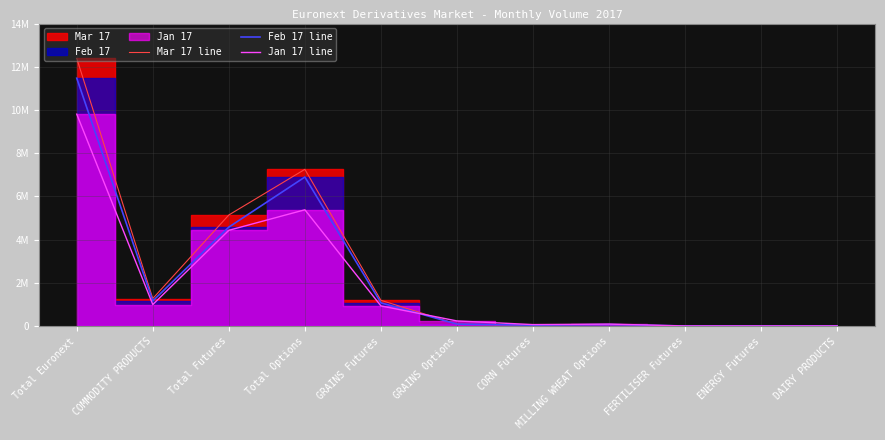

Which series ends up on top after the final intersection of Jan 17 line and Mar 17 line?

Jan 17 line